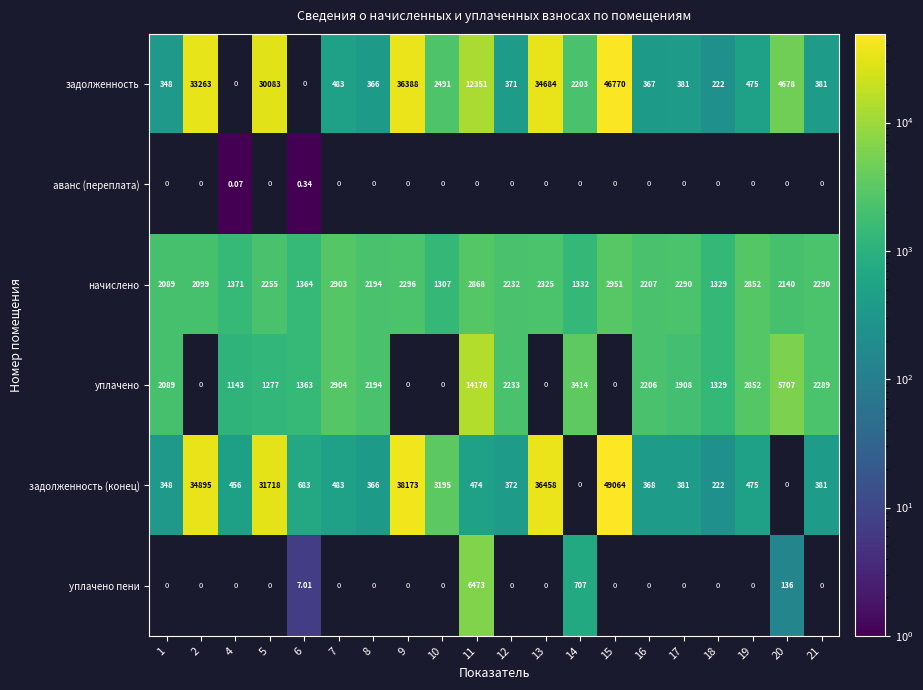

Which category has the highest value across all series?

15